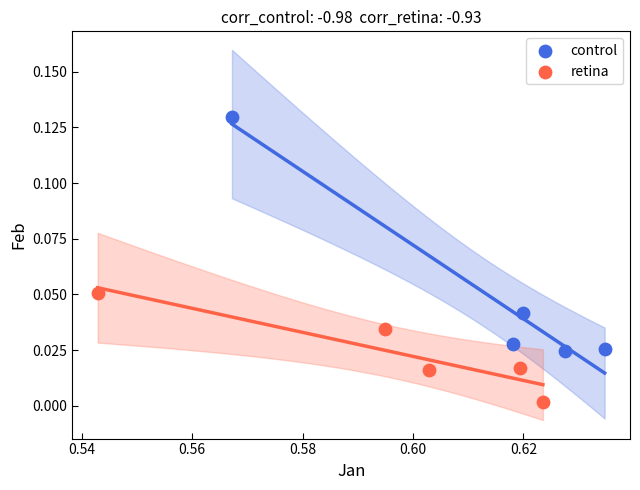

Which series contains the highest Y value?

control